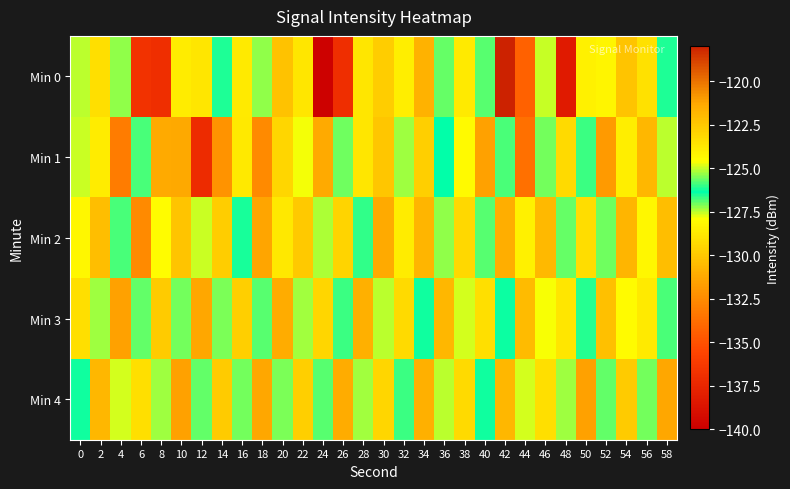

Reading left to right, transcribe all the data shown in this chart.

Min 0: 0=-127.5	2=-129.1	4=-127.2	6=-136.6	8=-137.0	10=-128.6	12=-128.9	14=-126.6	16=-128.7	18=-127.2	20=-130.3	22=-128.9	24=-139.8	26=-136.9	28=-128.9	30=-129.8	32=-128.6	34=-130.8	36=-126.9	38=-128.7	40=-126.9	42=-118.0	44=-134.3	46=-125.0	48=-138.3	50=-128.4	52=-124.2	54=-122.3	56=-129.0	58=-126.5
Min 1: 0=-127.5	2=-128.6	4=-133.2	6=-126.8	8=-131.2	10=-121.3	12=-137.1	14=-132.1	16=-123.8	18=-132.5	20=-129.5	22=-127.8	24=-131.2	26=-125.6	28=-128.9	30=-130.1	32=-127.3	34=-129.7	36=-126.4	38=-128.1	40=-131.5	42=-125.9	44=-133.7	46=-127.1	48=-129.3	50=-126.7	52=-131.9	54=-128.5	56=-130.7	58=-127.5
Min 2: 0=-128.2	2=-130.4	4=-126.8	6=-132.6	8=-128.0	10=-130.2	12=-127.6	14=-129.8	16=-126.2	18=-131.4	20=-128.8	22=-130.0	24=-127.4	26=-129.6	28=-126.0	30=-131.2	32=-128.6	34=-130.8	36=-127.2	38=-129.4	40=-125.8	42=-131.0	44=-128.4	46=-130.6	48=-127.0	50=-129.2	52=-125.6	54=-130.8	56=-128.2	58=-130.4
Min 3: 0=-129.1	2=-127.3	4=-131.5	6=-125.7	8=-129.9	10=-127.1	12=-131.3	14=-125.5	16=-129.7	18=-126.9	20=-131.1	22=-125.3	24=-129.5	26=-126.7	28=-130.9	30=-125.1	32=-129.3	34=-126.5	36=-130.7	38=-124.9	40=-129.1	42=-126.3	44=-130.5	46=-124.7	48=-128.9	50=-126.1	52=-130.3	54=-124.5	56=-128.7	58=-125.9
Min 4: 0=-126.5	2=-130.7	4=-124.9	6=-129.1	8=-127.3	10=-131.5	12=-125.7	14=-129.9	16=-127.1	18=-131.3	20=-125.5	22=-129.7	24=-126.9	26=-131.1	28=-125.3	30=-129.5	32=-126.7	34=-130.9	36=-125.1	38=-129.3	40=-126.5	42=-130.7	44=-124.9	46=-129.1	48=-127.3	50=-131.5	52=-125.7	54=-129.9	56=-127.1	58=-131.3